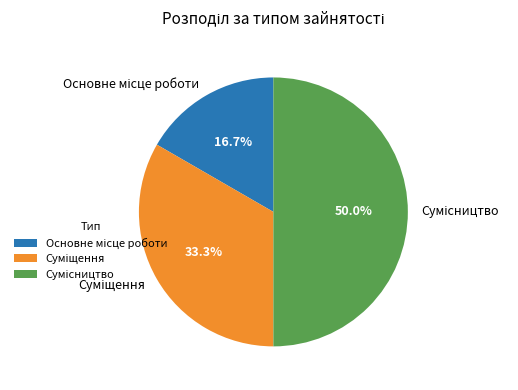

To the nearest percent, what portion does Сумісництво represent?

50%